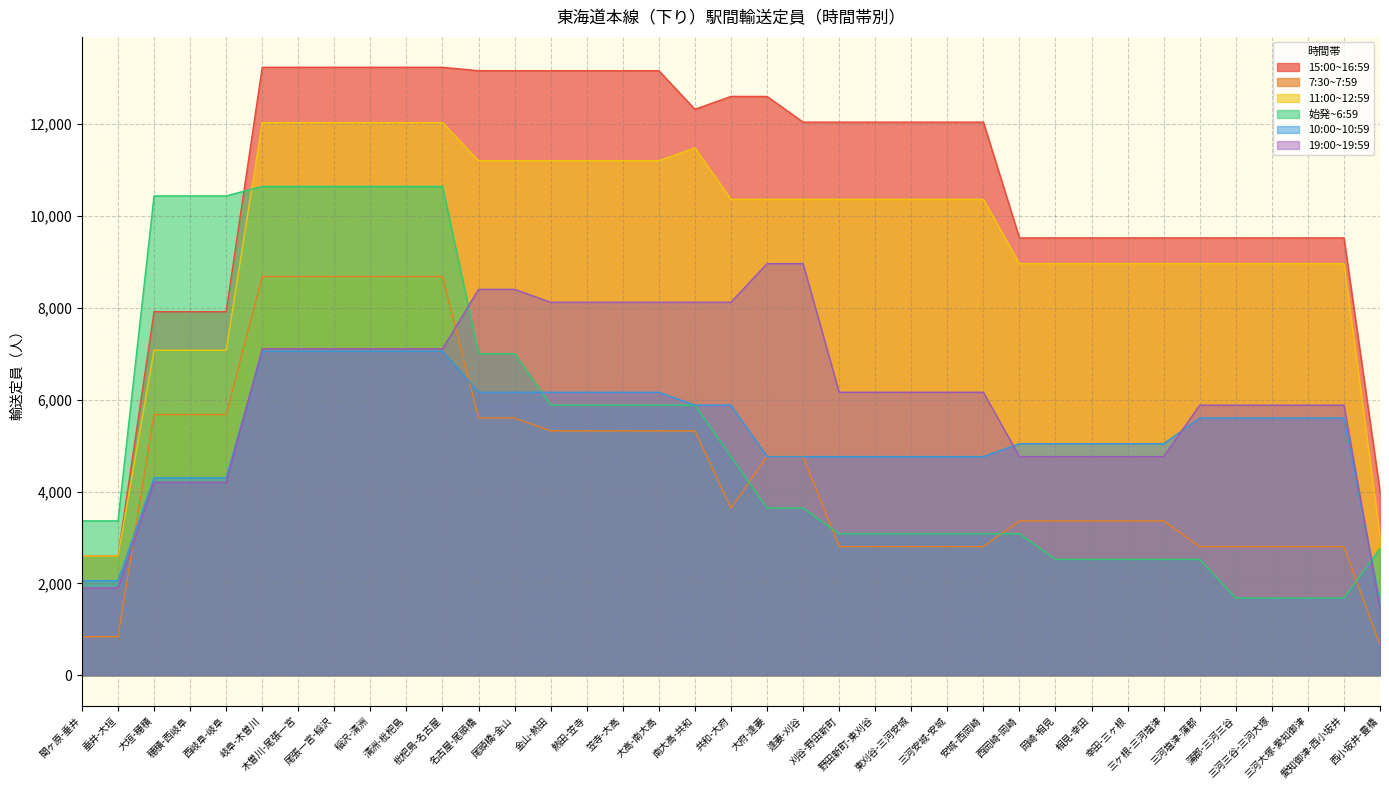

What is the difference between the maximum and minimum values in the 7:30~7:59 series?

8020